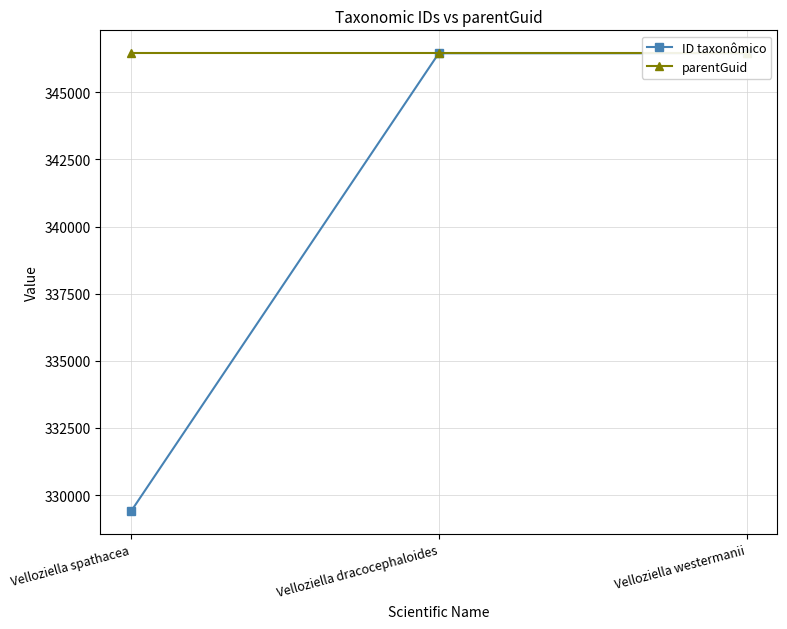

Is the value of parentGuid at Velloziella dracocephaloides greater than the value of ID taxonômico at Velloziella dracocephaloides?

No